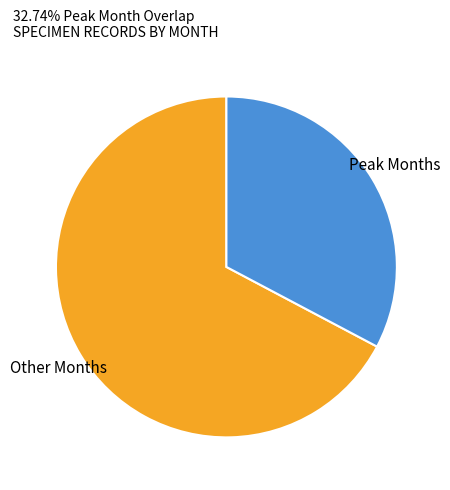

Is it true that Peak Months is 33% of the pie?

True